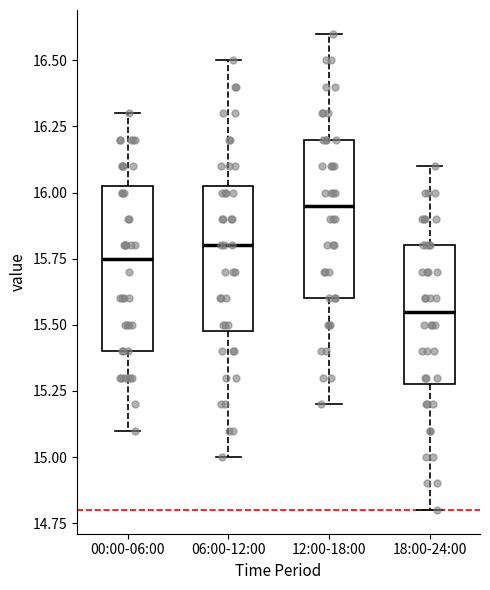

Which box's median line is the highest?

12:00-18:00